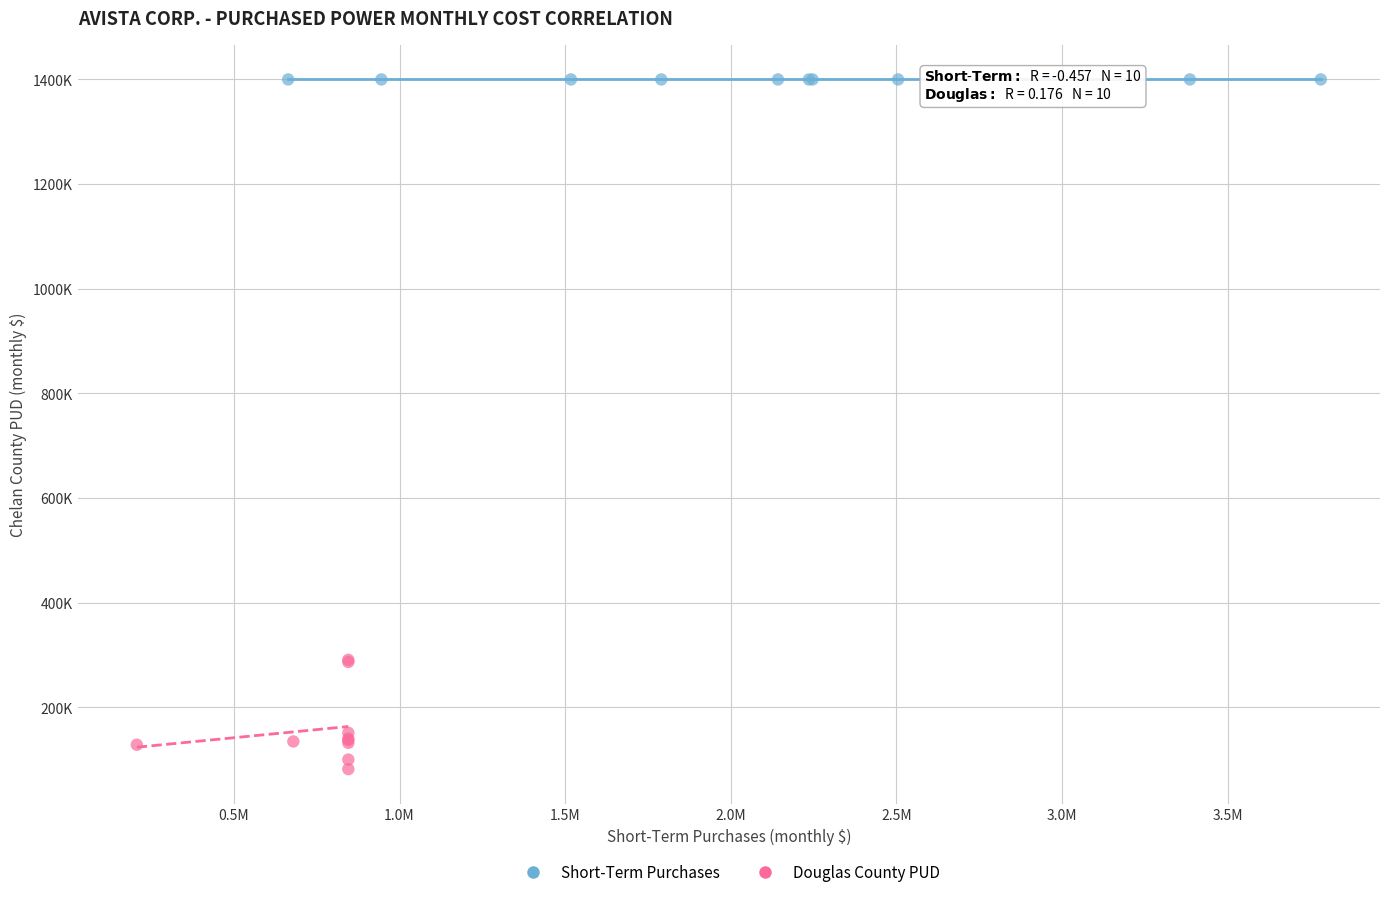

Which series contains the highest Y value?

Short-Term Purchases